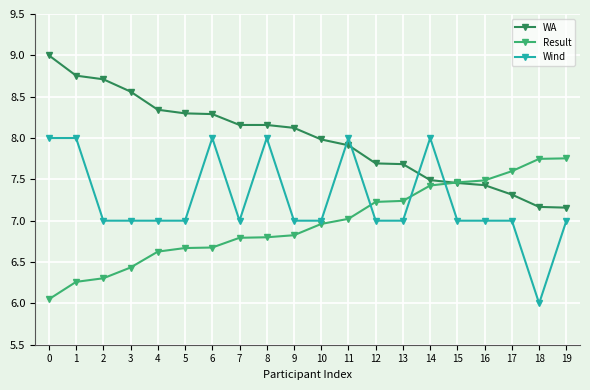

True or false: Wind has a value of 10.6 at 11.

False